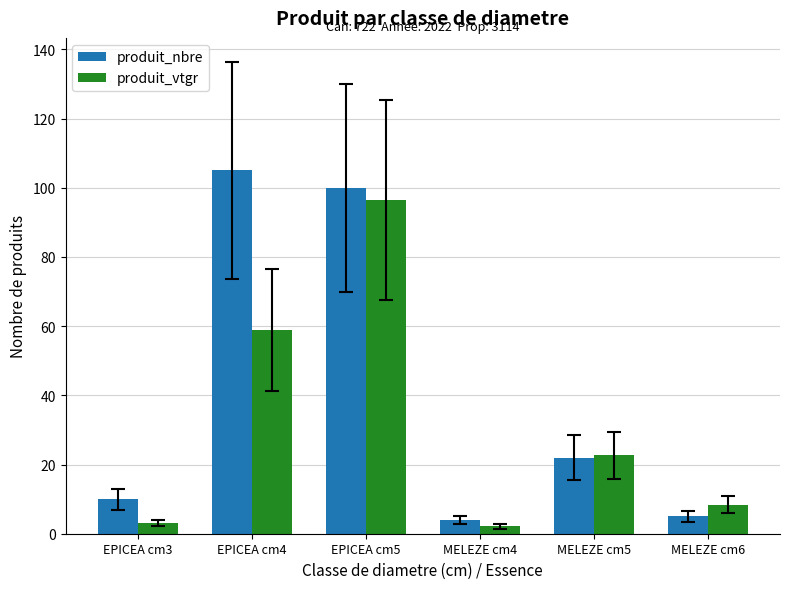

What is the greatest value displayed?

105.0